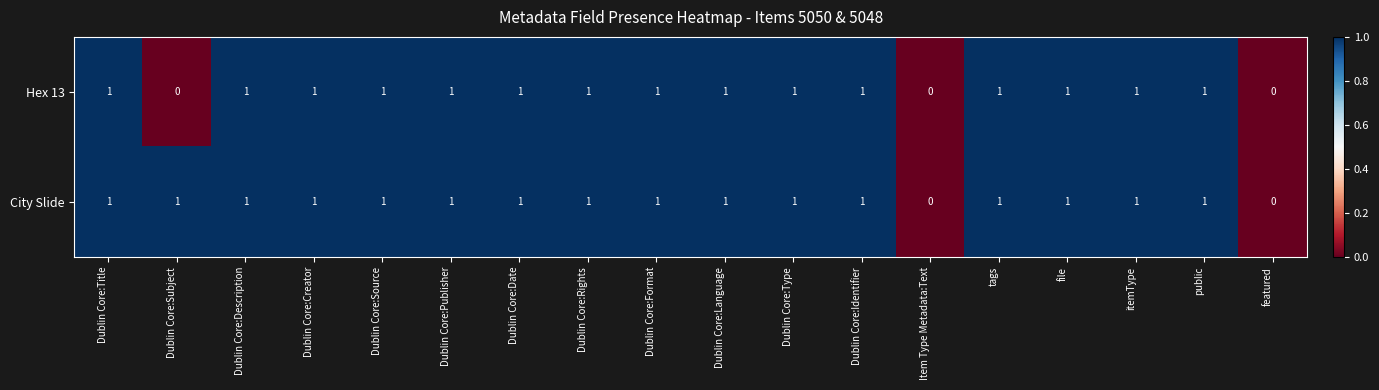

What is the sum of all City Slide values?

16